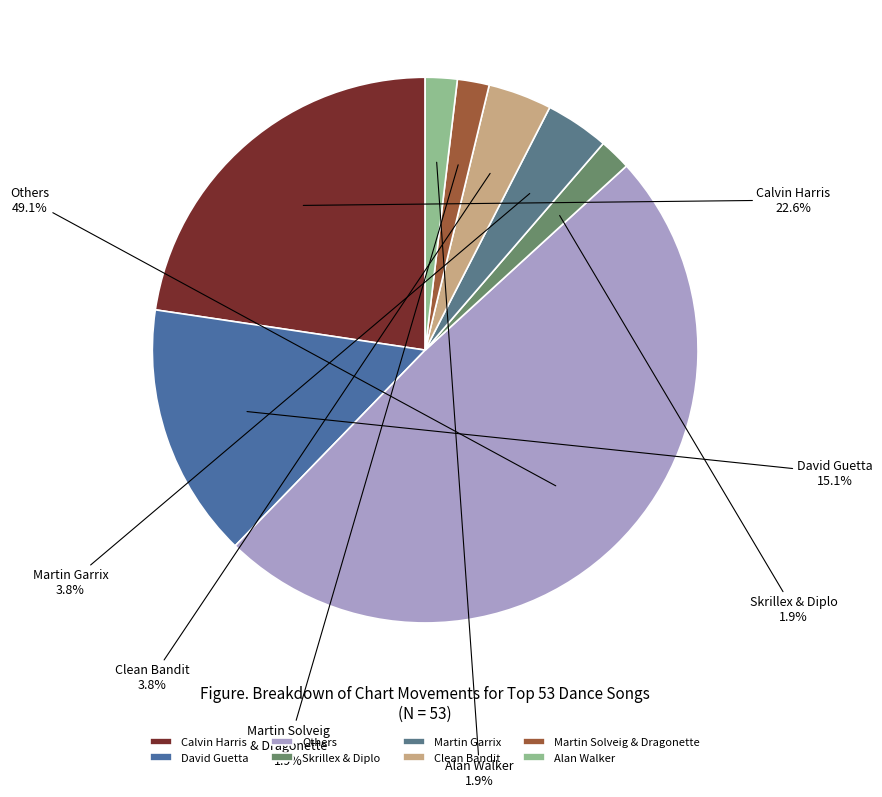

Which category has the biggest portion of the pie?

Others